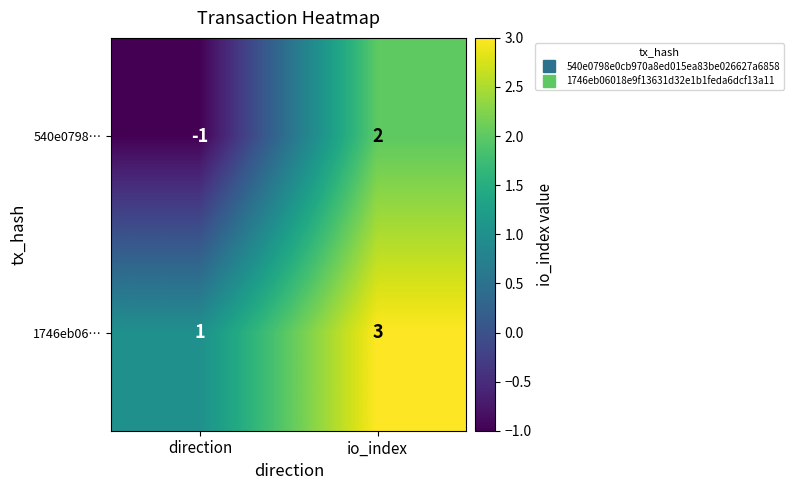

The 1746eb06… series shows 0 at direction. True or false?

False